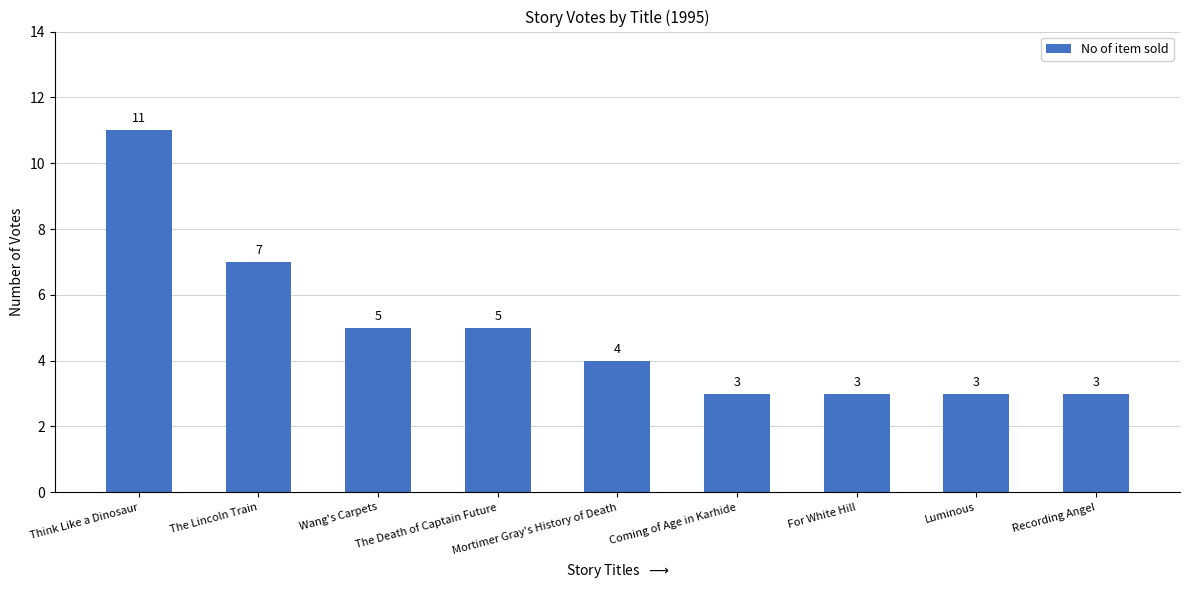

At which category does the chart reach its peak across all series?

Think Like a Dinosaur